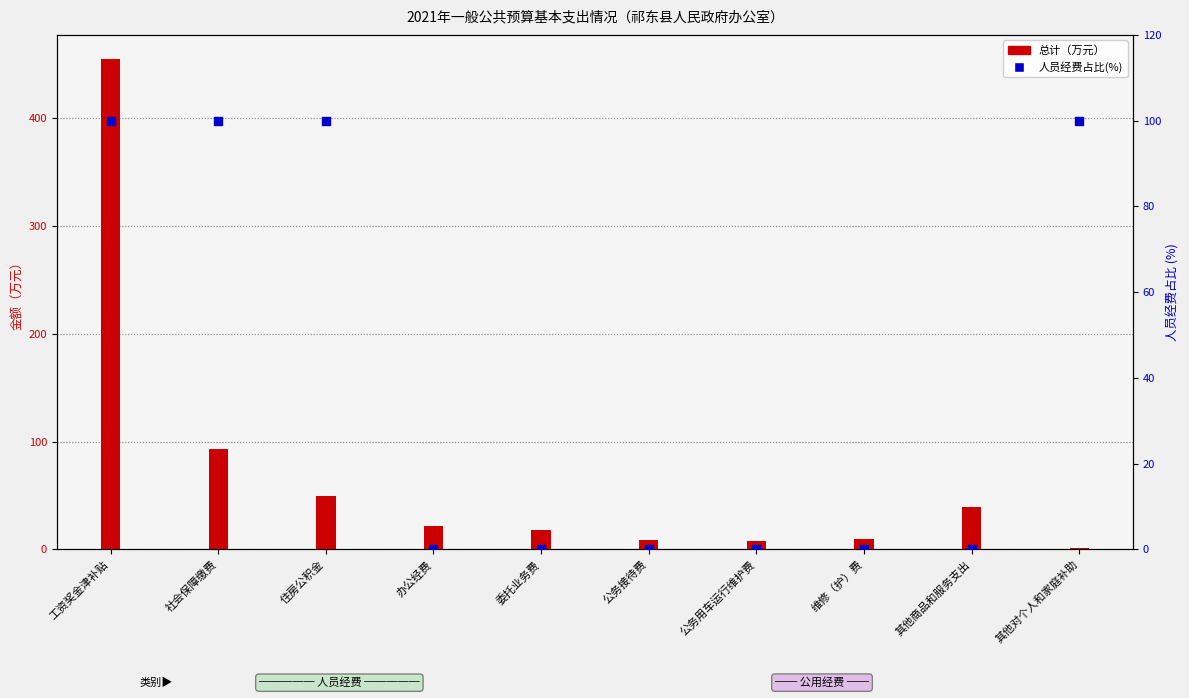

What are all the series names shown in the legend?

总计, 人员经费占比(%)